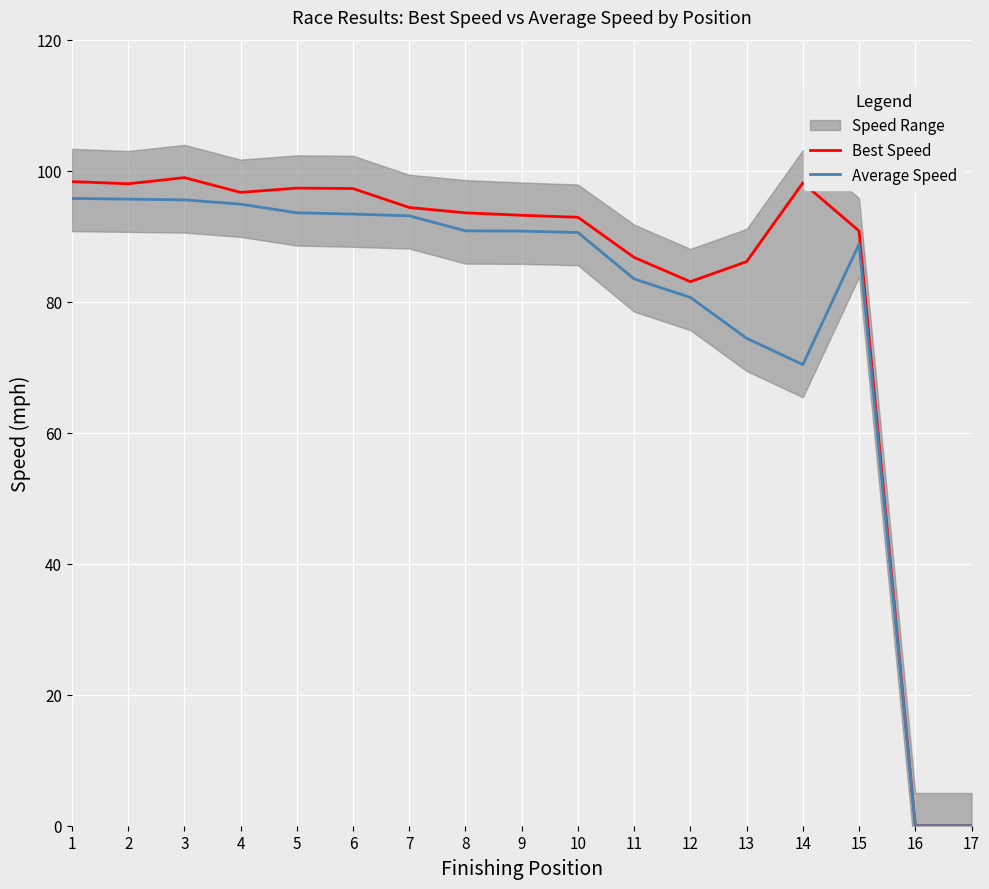

What is the sum of the Best Speed values at 14 and 7?

192.5